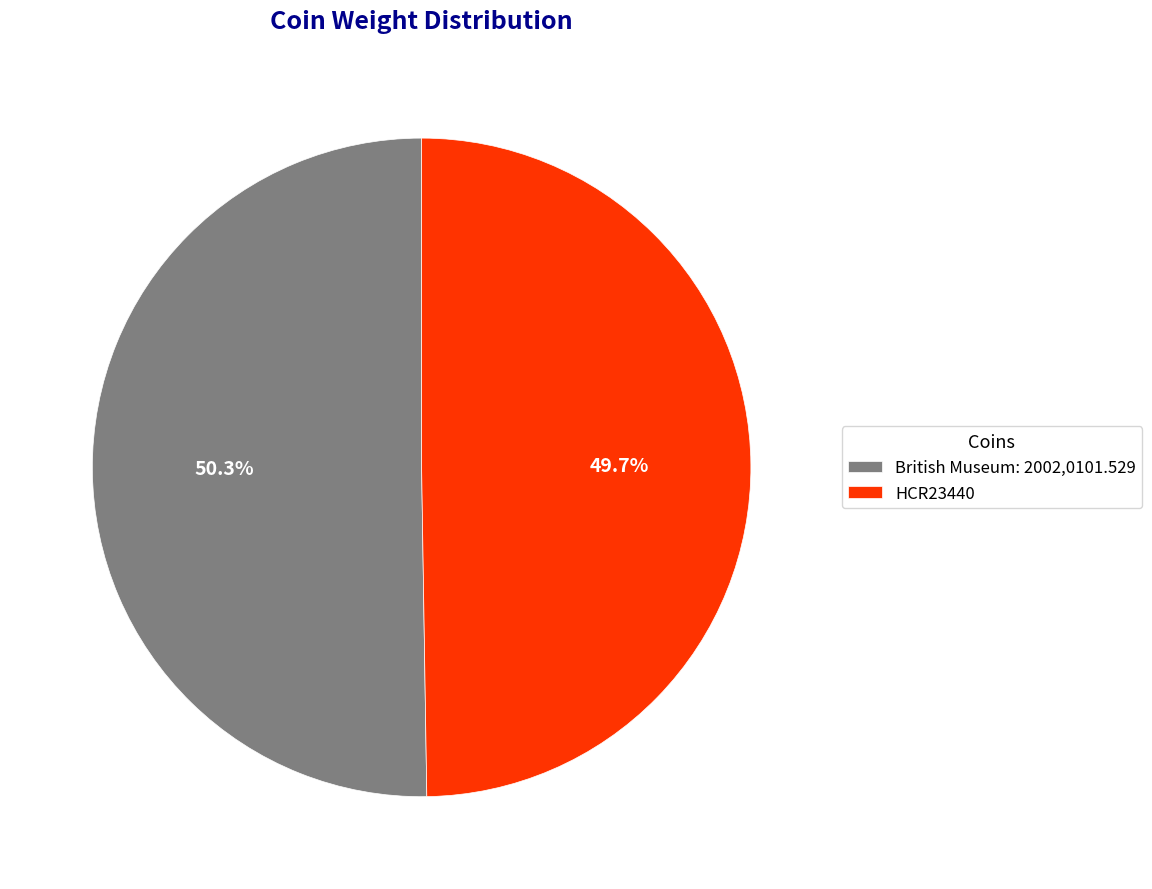

Rank the categories by value from highest to lowest.

British Museum: 2002,0101.529, HCR23440